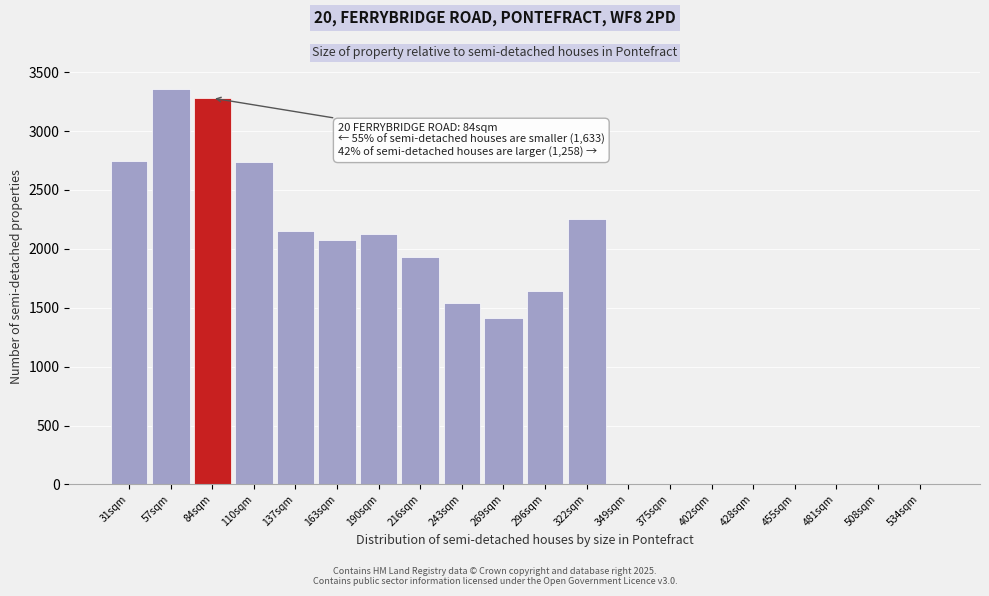

True or false: the data shows -2256.3 at 481sqm.

False